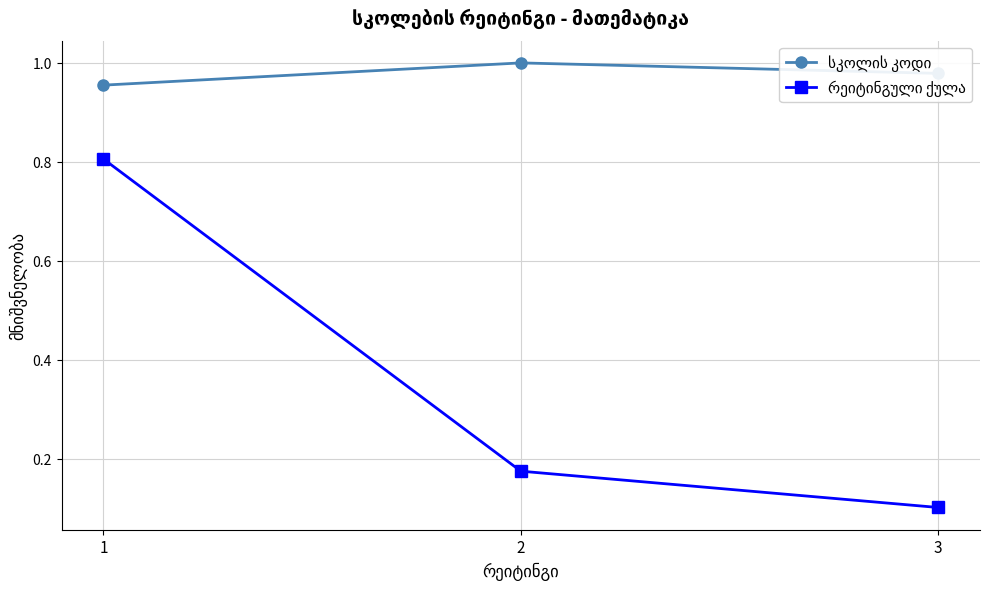

At which category is the sum across all series the highest?

1